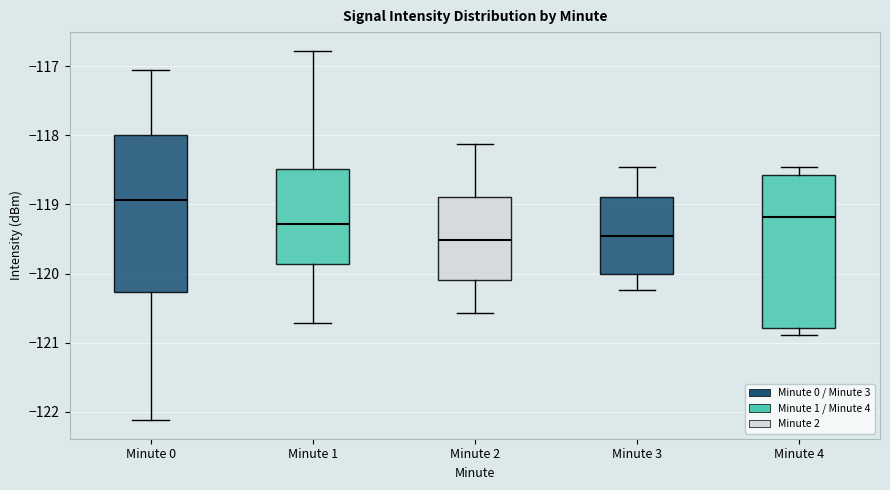

Reading left to right, read every box against the y-axis: the position of its median line, the range the box covers, and the ends of its whiskers. The values are not printed on the chart, so give them approximately, as read against the axis.

Minute 0: median -118.9, box -120.3 to -118.0, whiskers -122.1 to -117.1
Minute 1: median -119.3, box -119.9 to -118.5, whiskers -120.7 to -116.8
Minute 2: median -119.5, box -120.1 to -118.9, whiskers -120.6 to -118.1
Minute 3: median -119.5, box -120.0 to -118.9, whiskers -120.2 to -118.5
Minute 4: median -119.2, box -120.8 to -118.6, whiskers -120.9 to -118.5